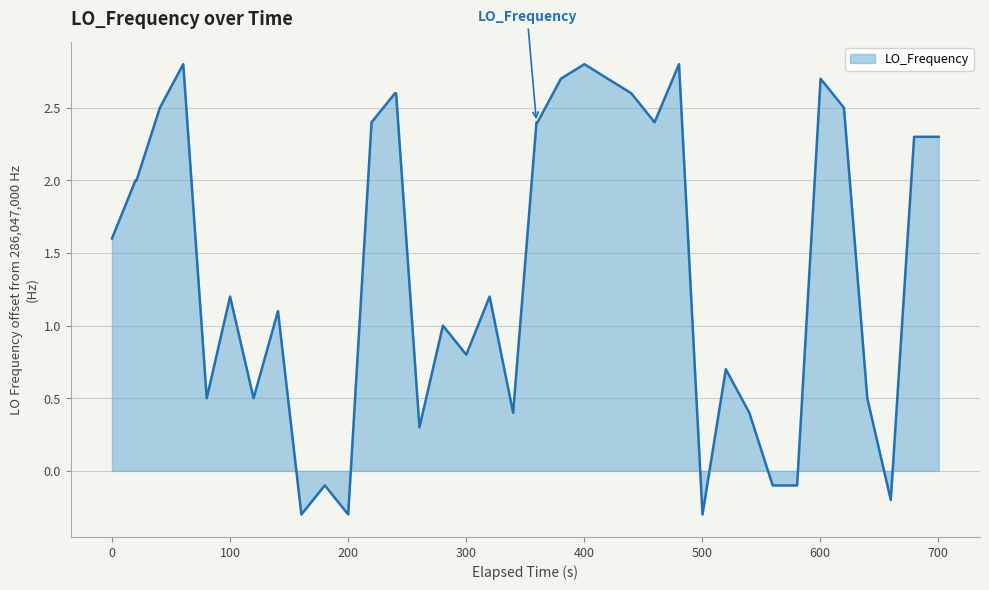

What is the difference between the maximum and minimum values?

3.1